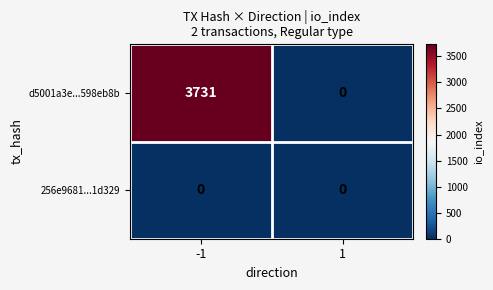

Reading left to right, list all the values displayed in this chart.

d5001a3e...598eb8b: -1=3731	1=0
256e9681...1d329: -1=0	1=0